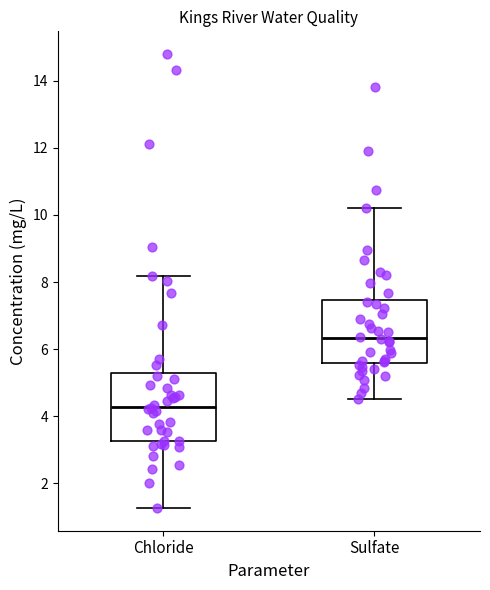

Reading left to right, transcribe this box plot: for each box, give where its median line is, the range the box spans, and where its two whiskers end, as read against the y-axis. The values are not printed on the chart, so give them approximately, as read against the axis.

Chloride: median 4.2, box 3.2 to 5.2, whiskers 1.2 to 8.2
Sulfate: median 6.4, box 5.6 to 7.4, whiskers 4.6 to 10.2